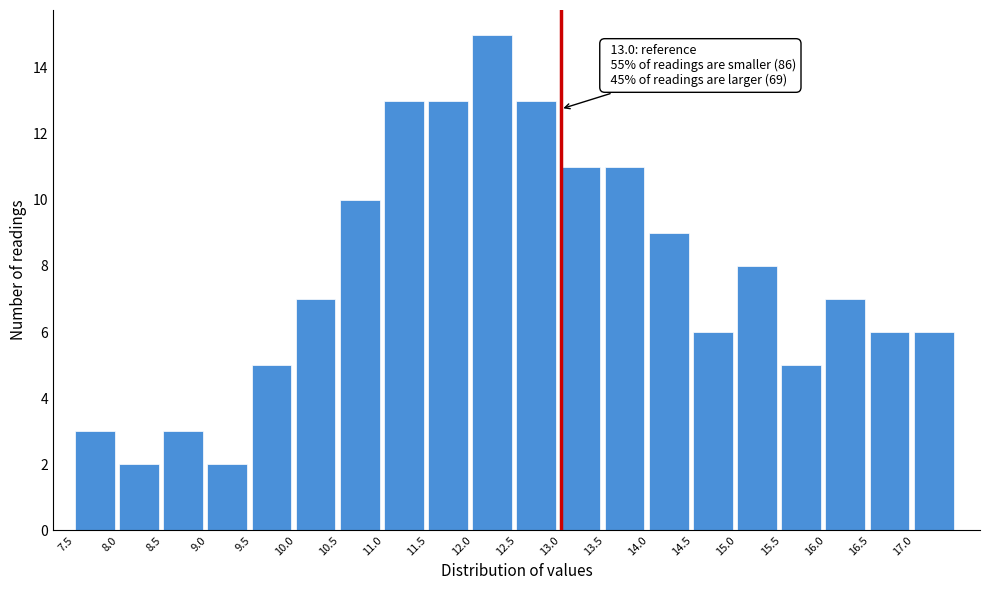

Which range on the x-axis has the tallest bar?

12.0 to 12.5